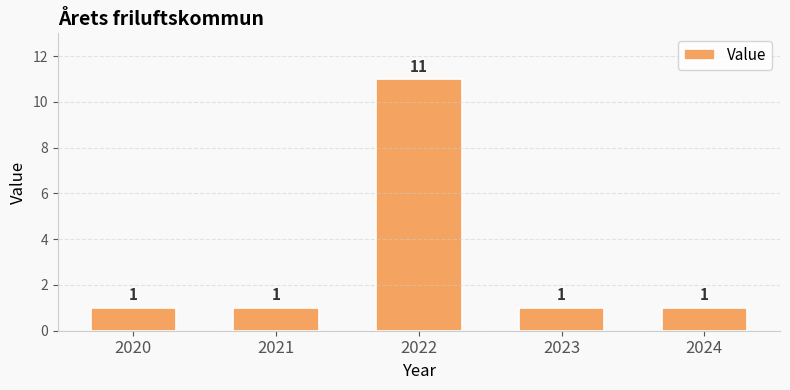

How many values are between 1 and 2?

4